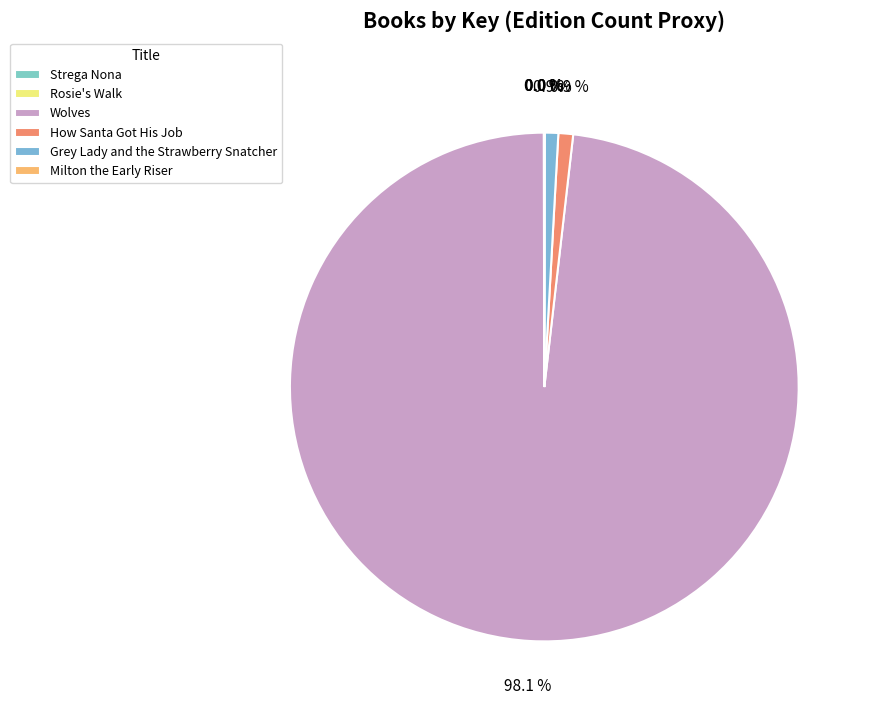

Combined, what portion of the pie is Grey Lady and the Strawberry Snatcher and Milton the Early Riser?

0.9%